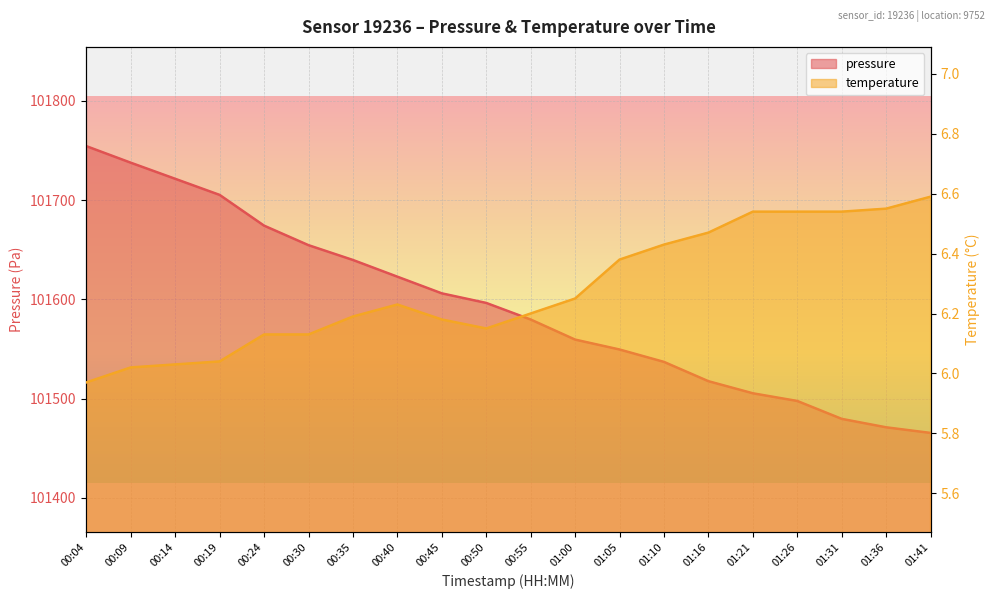

What is the greatest value displayed?

101754.4